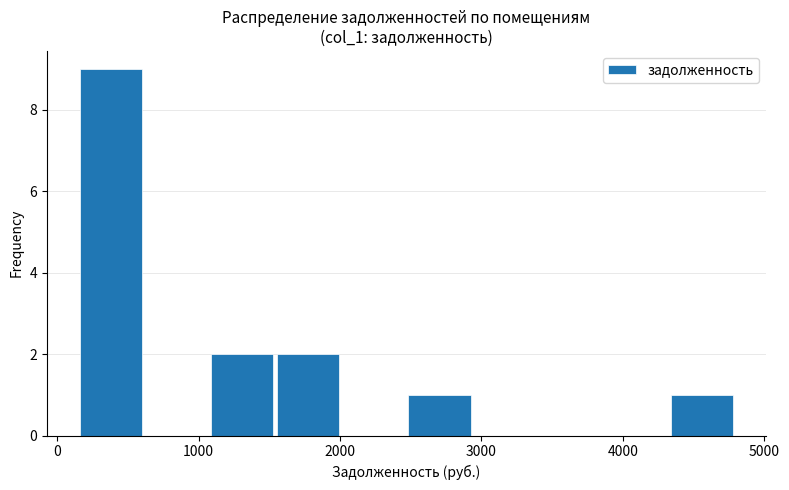

Reading left to right, transcribe this chart: for each bar, give the range it covers on the x-axis and its height. Neither the bar edges nor the heights are printed on the chart, so give them approximately, as read against the axes.

100 to 600: 9
600 to 1100: 0
1100 to 1500: 2
1500 to 2000: 2
2000 to 2500: 0
2500 to 2900: 1
2900 to 3400: 0
3400 to 3900: 0
3900 to 4300: 0
4300 to 4800: 1